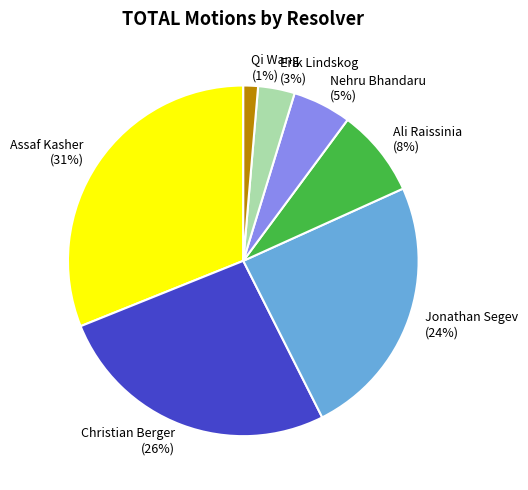

How many slices are in this pie chart?

7